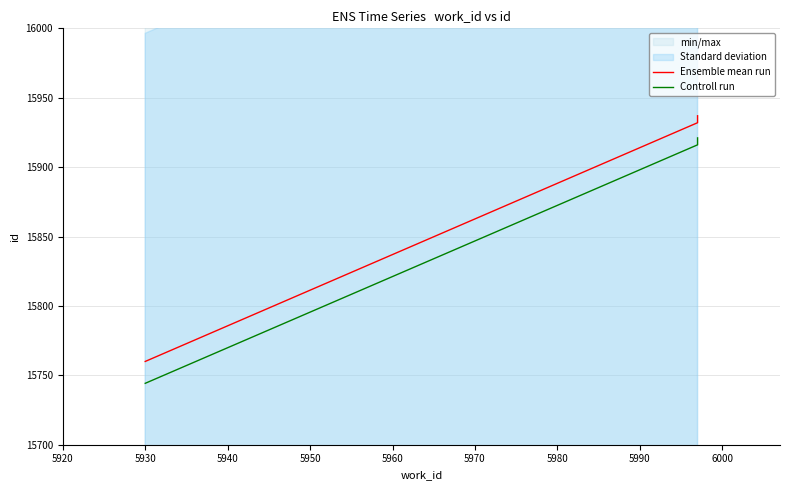

Reading left to right, what are all the values shown in this chart?

Ensemble mean run: 15760.0	15932.0	15937.0
Controll run: 15744.2	15916.1	15921.1